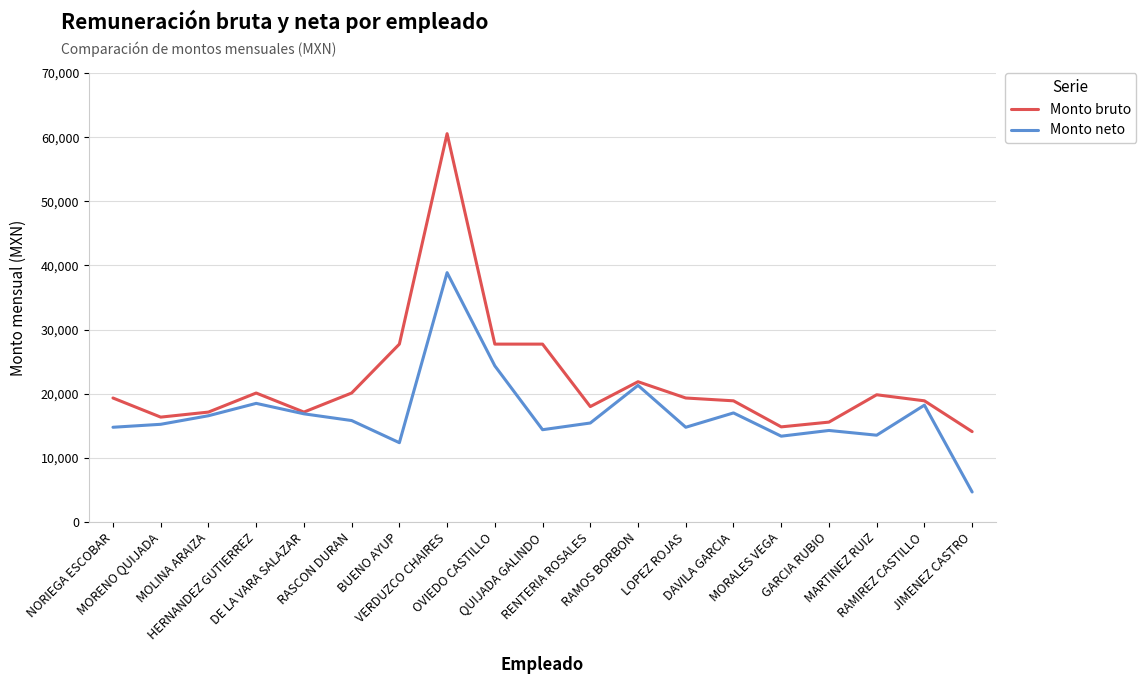

Count the number of data series in this chart.

2